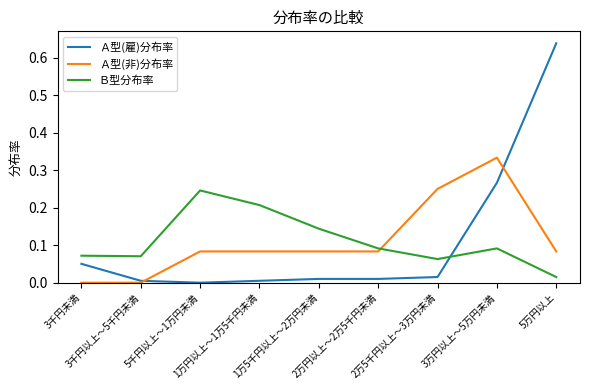

Is the value of Ａ型(雇)分布率 at 5千円以上～1万円未満 greater than the value of Ｂ型分布率 at 3万円以上～5万円未満?

No